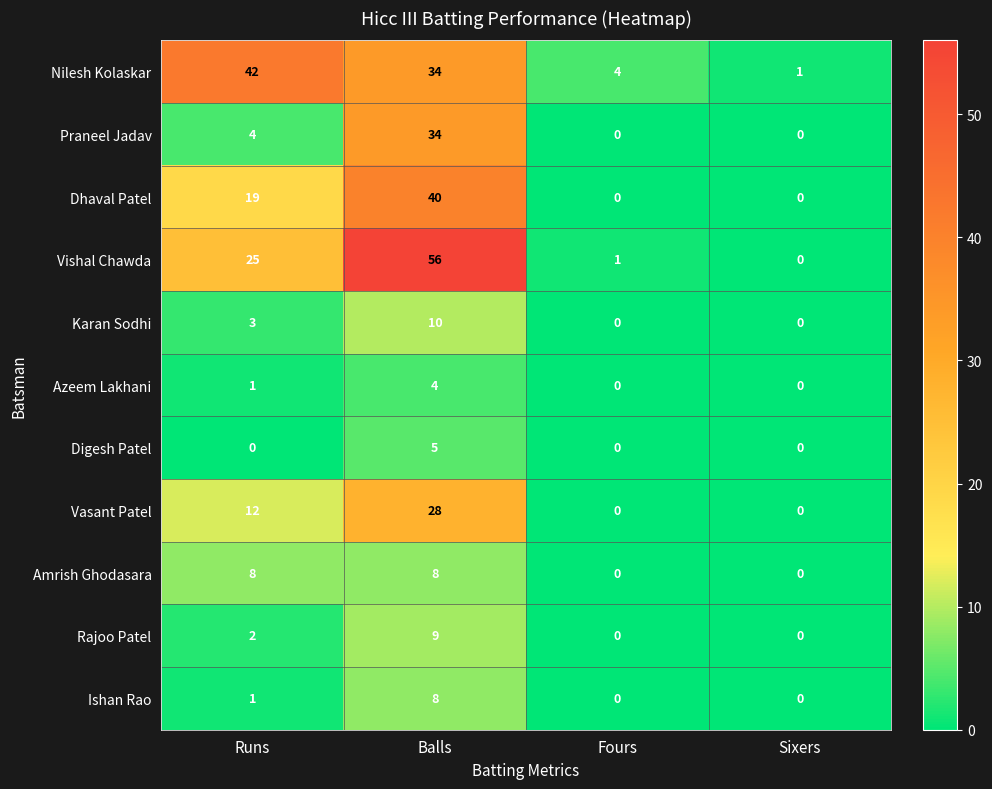

What is the difference between the Vasant Patel values at Fours and Runs?

12